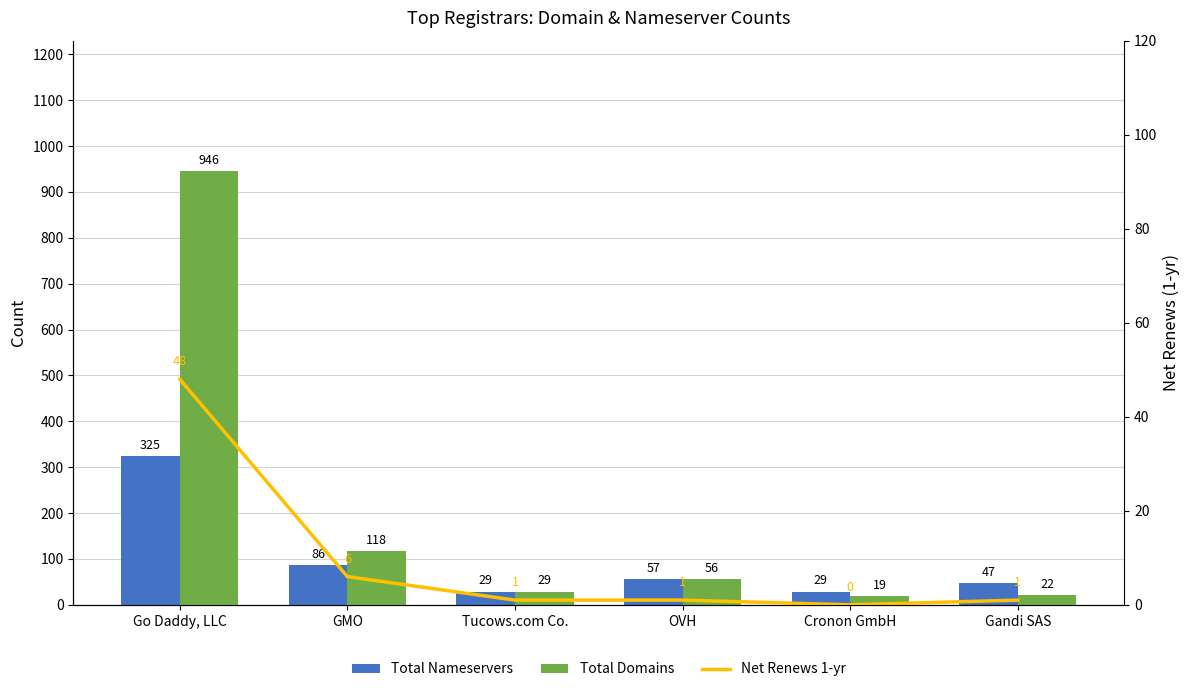

The value of Total Domains at Go Daddy, LLC is 946. True or false?

True